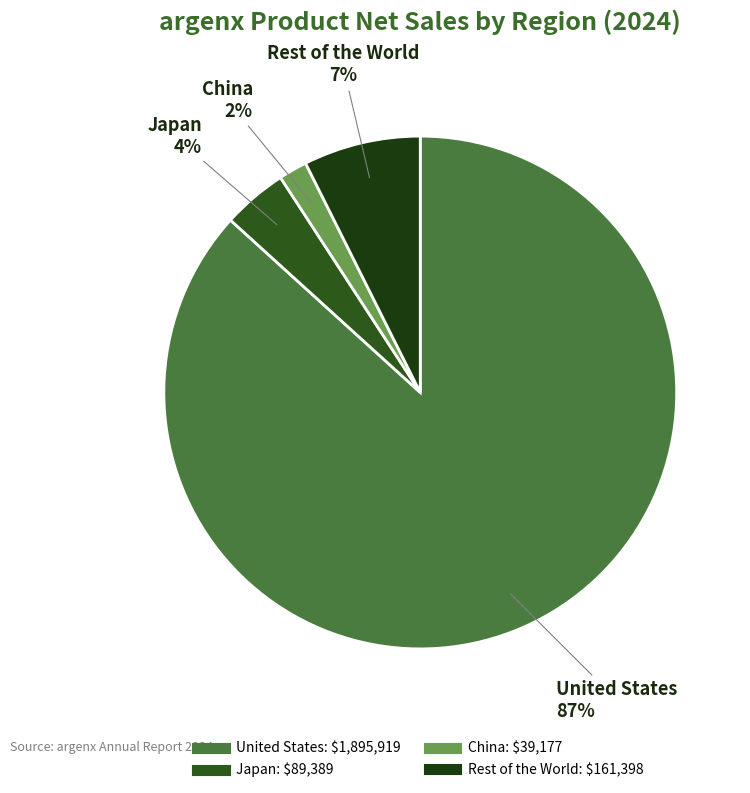

To the nearest percent, what is the difference between the largest and smallest slice percentages?

85%